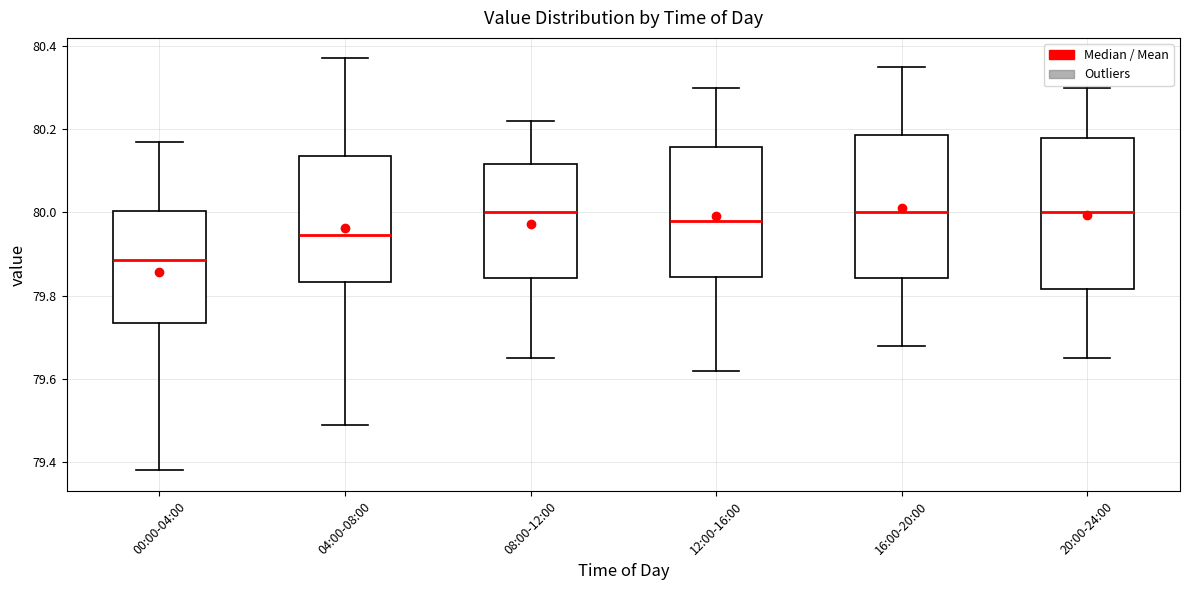

Reading left to right, transcribe this box plot: for each box, give where its median line is, the range the box spans, and where its two whiskers end, as read against the y-axis. The values are not printed on the chart, so give them approximately, as read against the axis.

00:00-04:00: median 79.88, box 79.74 to 80.00, whiskers 79.38 to 80.18
04:00-08:00: median 79.94, box 79.84 to 80.14, whiskers 79.50 to 80.38
08:00-12:00: median 80.00, box 79.84 to 80.12, whiskers 79.66 to 80.22
12:00-16:00: median 79.98, box 79.84 to 80.16, whiskers 79.62 to 80.30
16:00-20:00: median 80.00, box 79.84 to 80.18, whiskers 79.68 to 80.36
20:00-24:00: median 80.00, box 79.82 to 80.18, whiskers 79.66 to 80.30